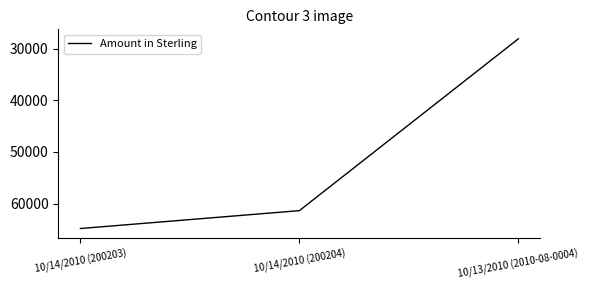

List the labels in order of value, largest first.

10/14/2010 (200203), 10/14/2010 (200204), 10/13/2010 (2010-08-0004)